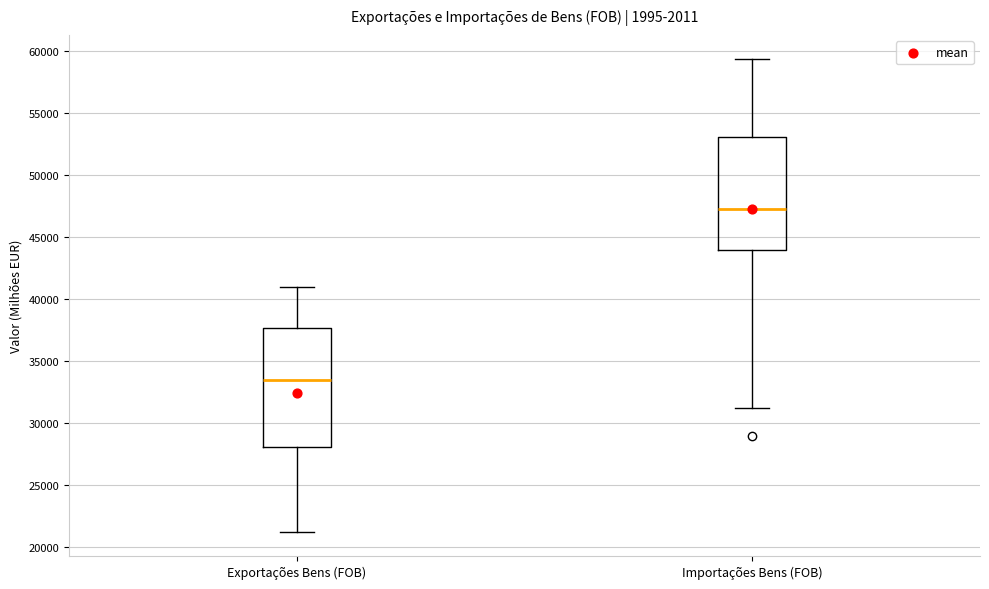

Reading left to right, read every box against the y-axis: the position of its median line, the range the box covers, and the ends of its whiskers. The values are not printed on the chart, so give them approximately, as read against the axis.

Exportações Bens (FOB): median 33500, box 28000 to 37500, whiskers 21000 to 41000
Importações Bens (FOB): median 47000, box 44000 to 53000, whiskers 31000 to 59500